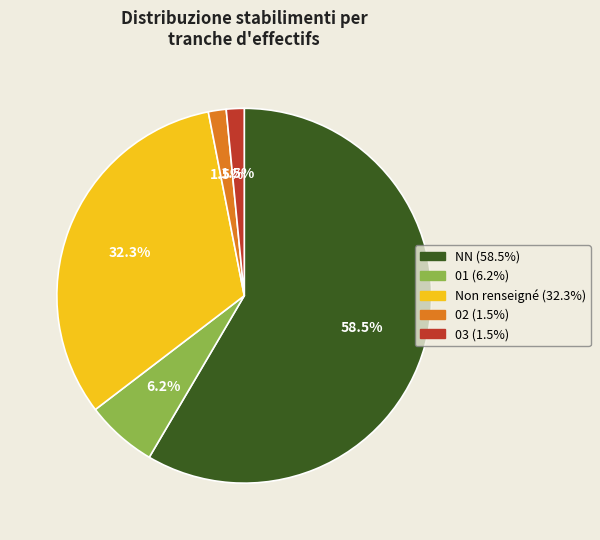

Is there a majority slice in this chart?

Yes